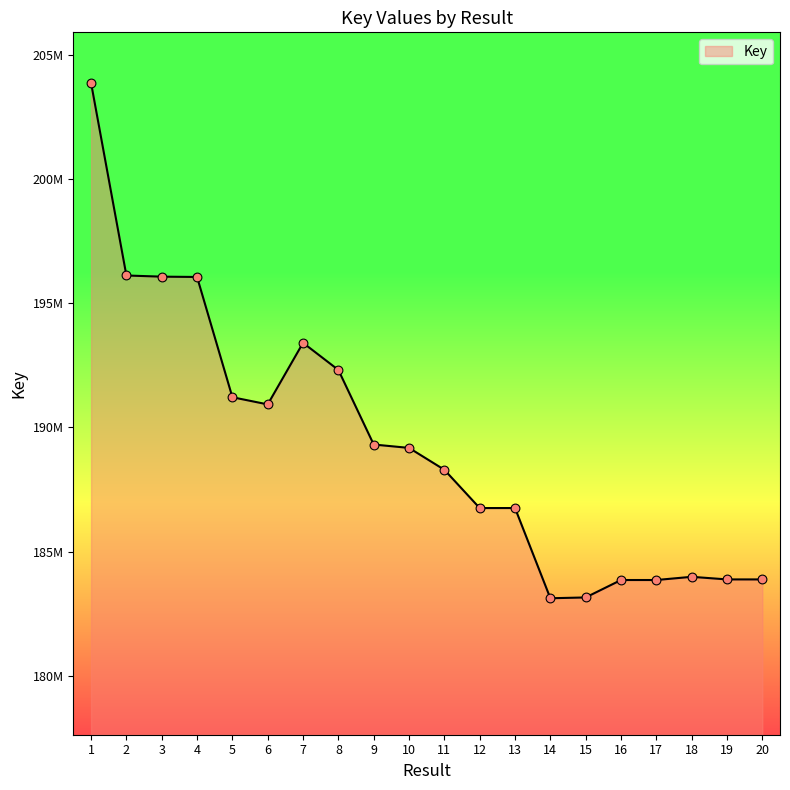

What is the change in value from 9 to 17?

-5454572